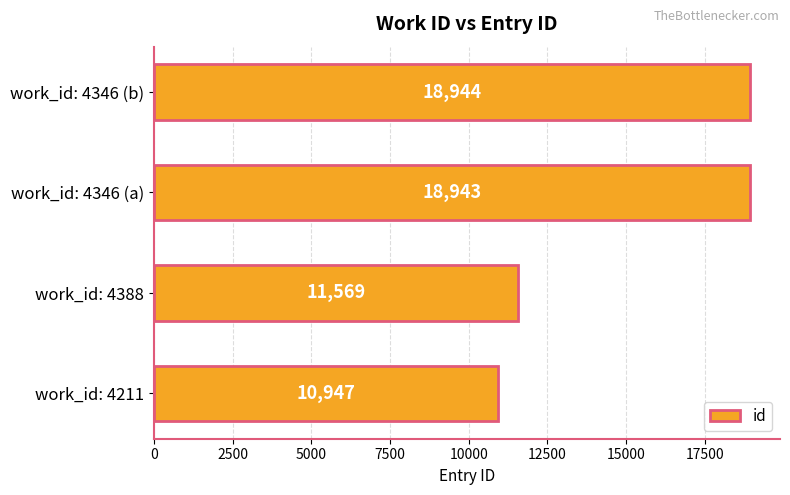

What is the greatest value displayed?

18944